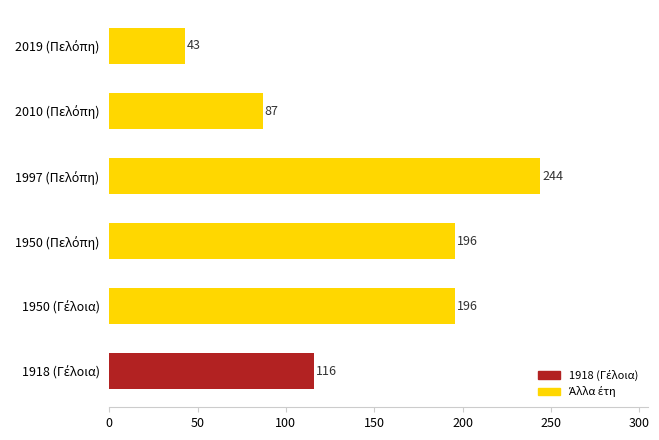

Count the values in the range 87 to 196.

4